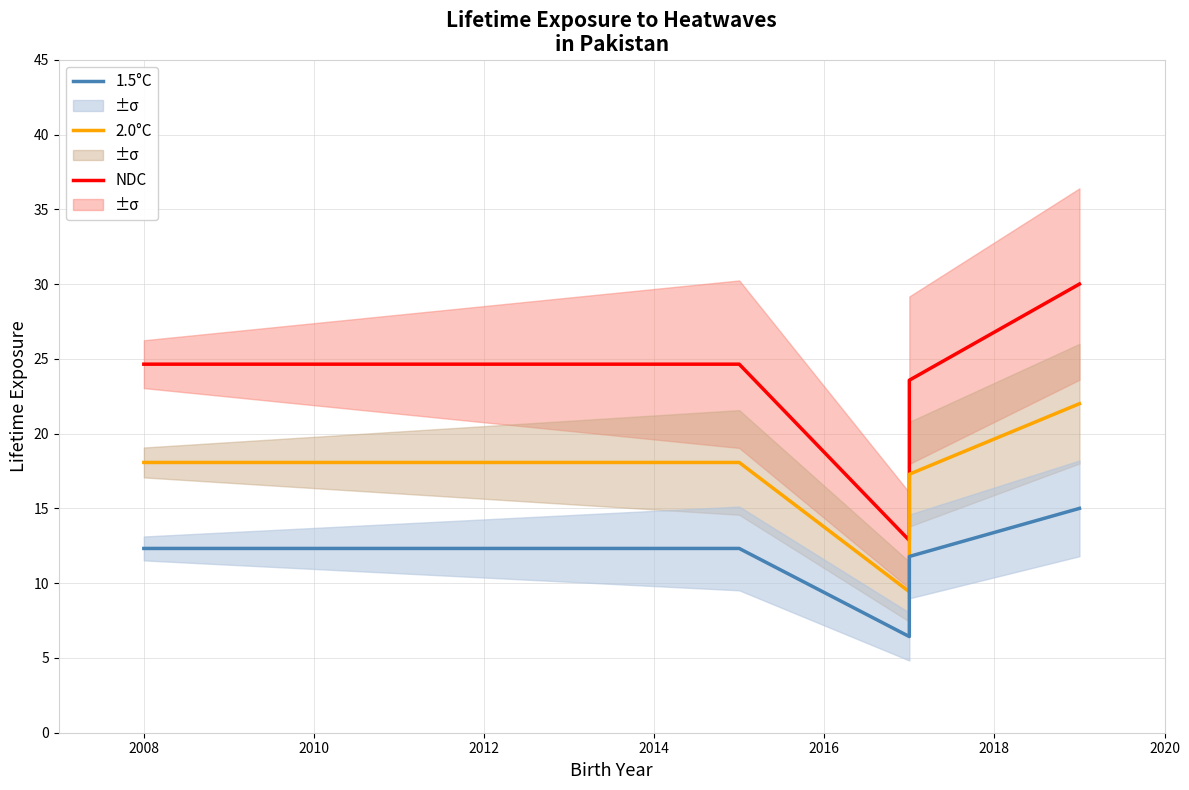

How many distinct data groups are displayed?

3